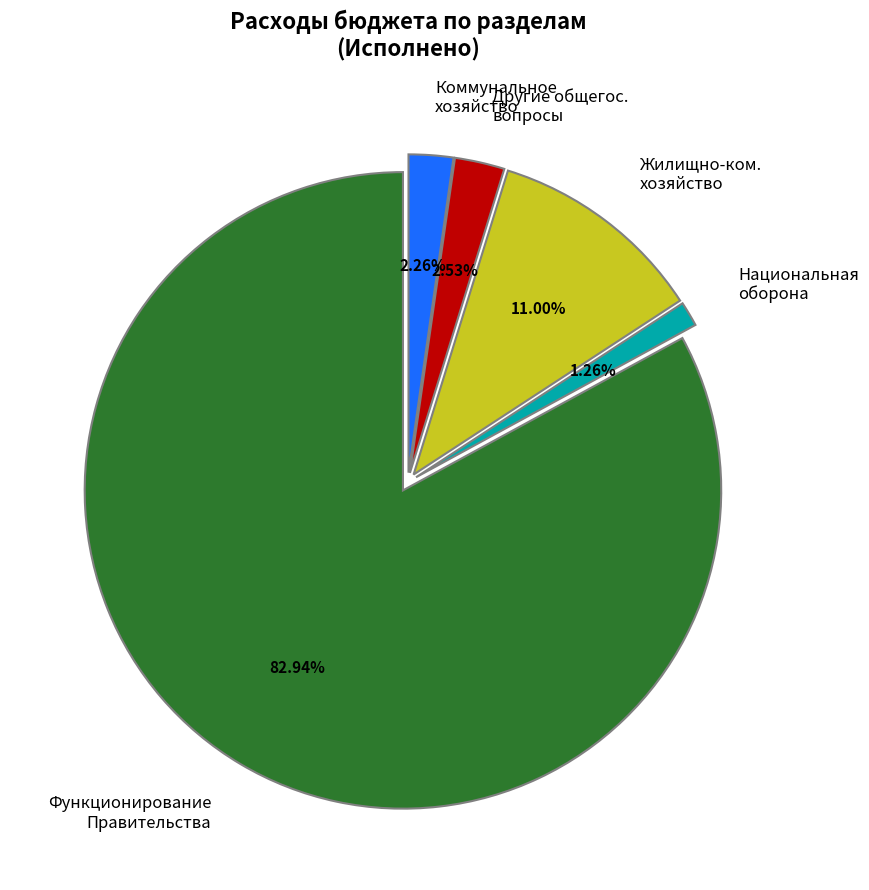

Which has a higher value, Национальная оборона or Жилищно-ком. хозяйство?

Жилищно-ком. хозяйство